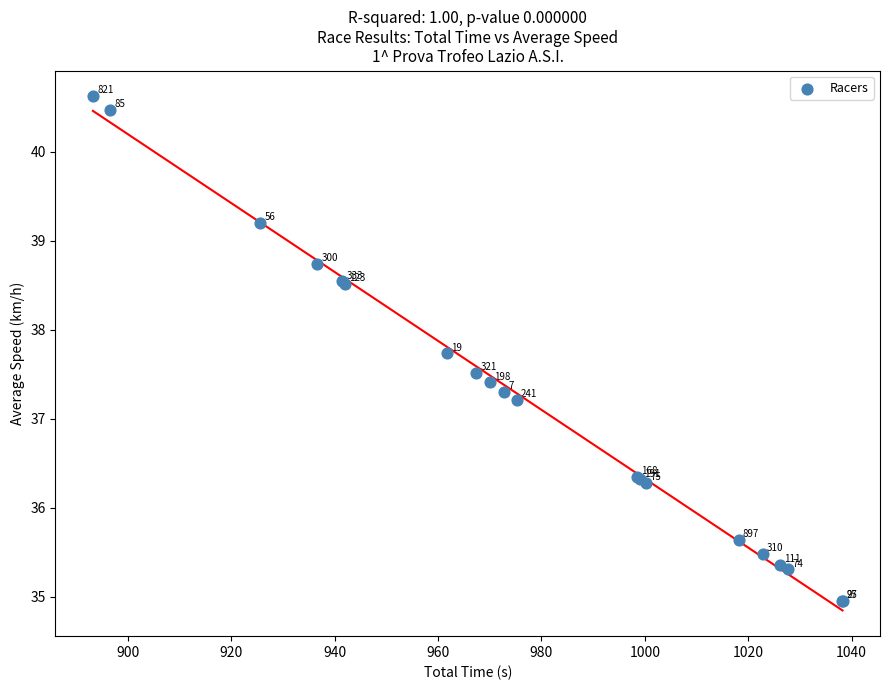

What Y value in the scatter plot is closest to 37?

37.2